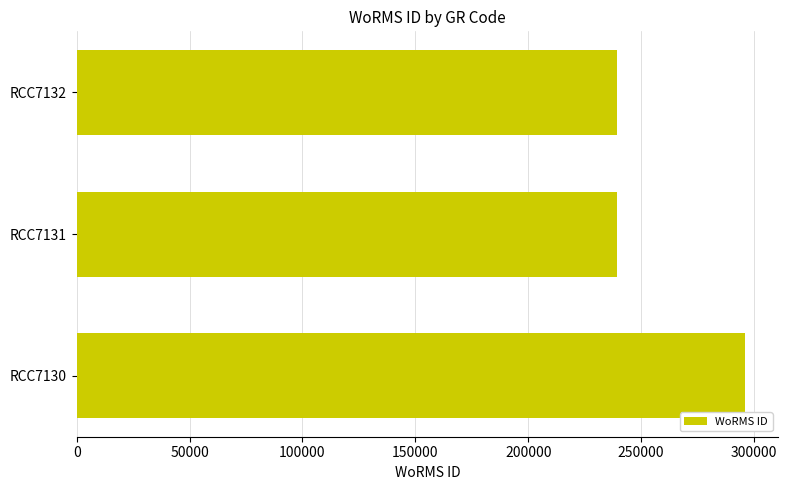

What is the sum of all values?

774266